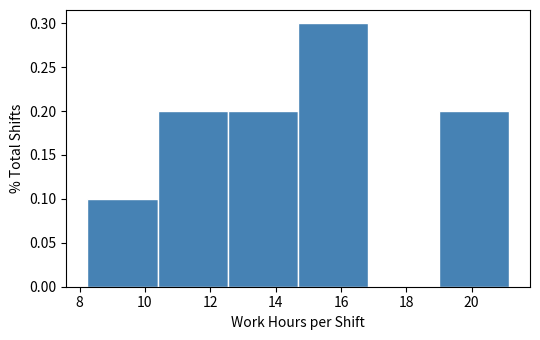

How tall is the bar that spans 10.4 to 12.6 on the x-axis? Neither the bar edges nor the heights are printed on the chart, so give them approximately, as read against the axes.

0.2